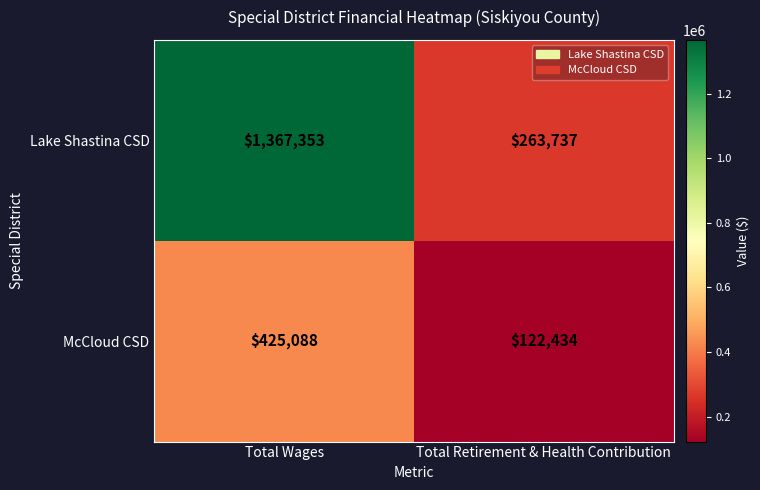

Is it true that McCloud CSD equals 425088 at Total Wages?

True